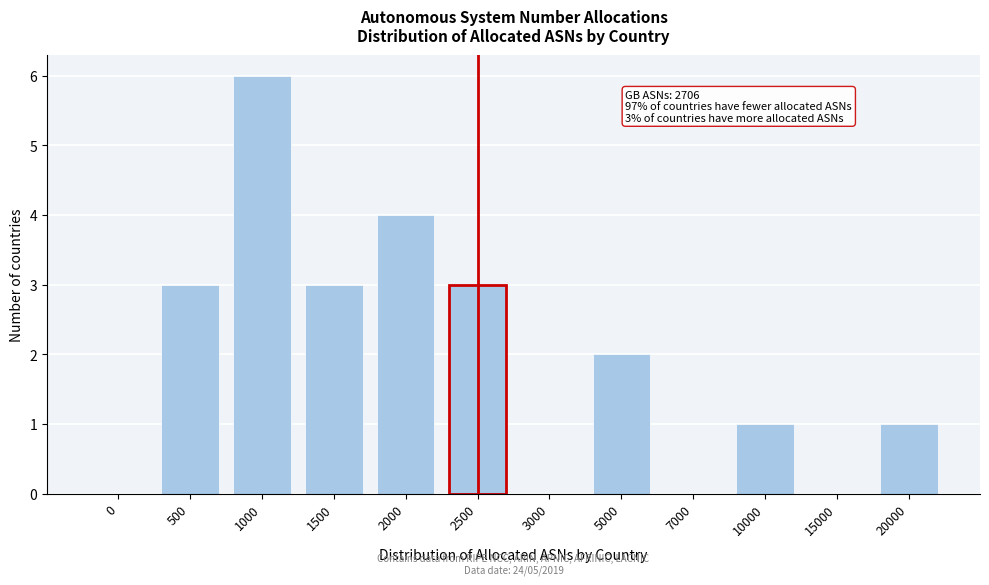

Reading right to left, transcribe all the data shown in this chart.

20000=1	15000=0	10000=1	7000=0	5000=2	3000=0	2500=3	2000=4	1500=3	1000=6	500=3	0=0